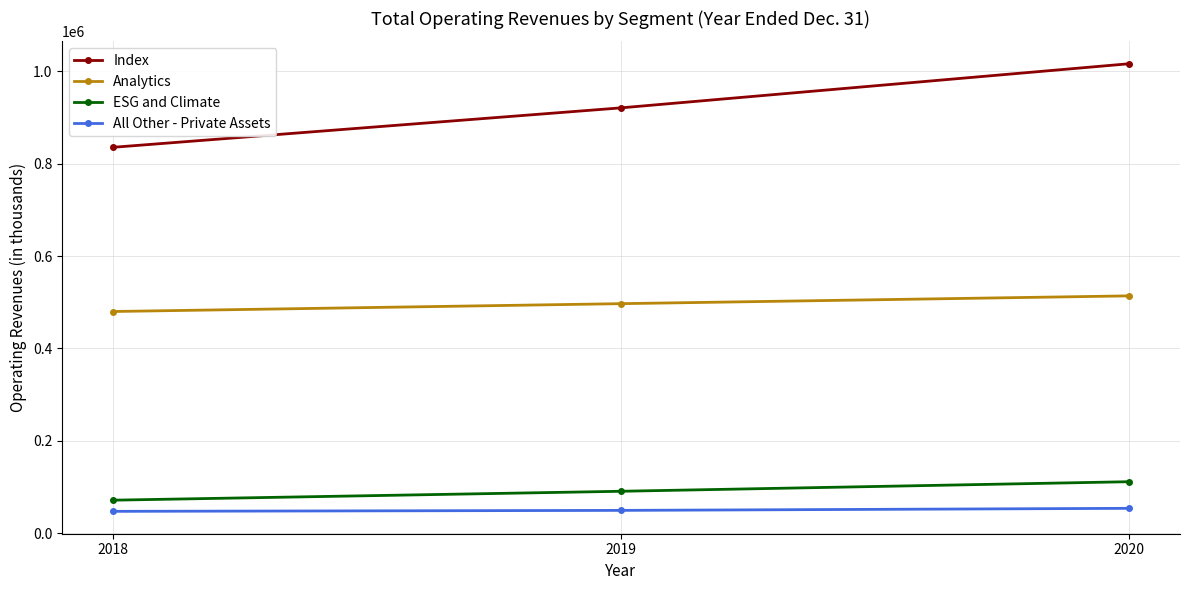

What is the difference between the maximum and minimum values in the Analytics series?

33869